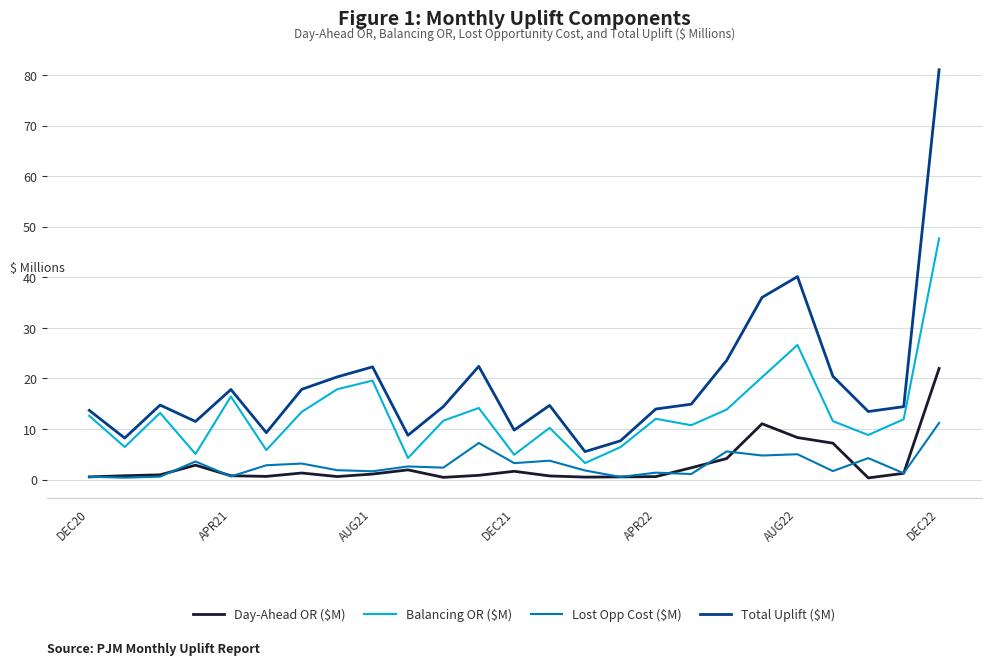

What is the highest value of the Balancing OR ($M) series?

47.7